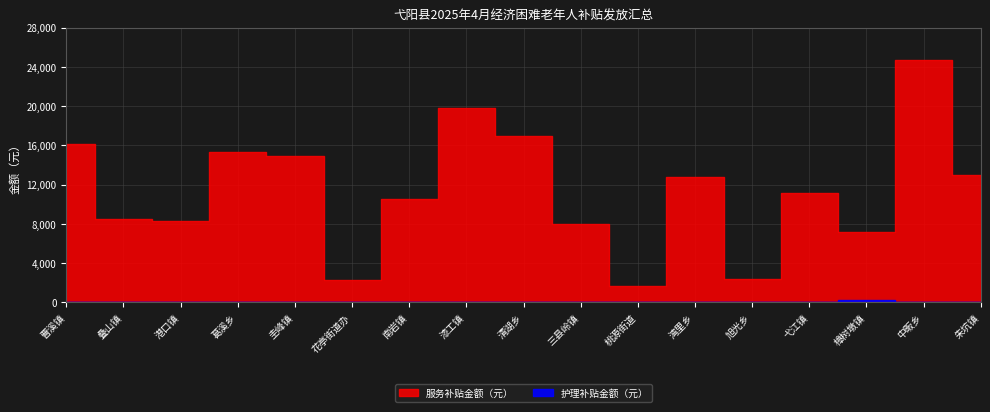

True or false: 护理补贴金额（元） has more than 0 interior local peaks.

True